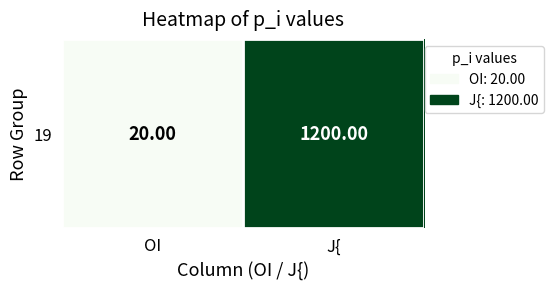

What is the average value?

610